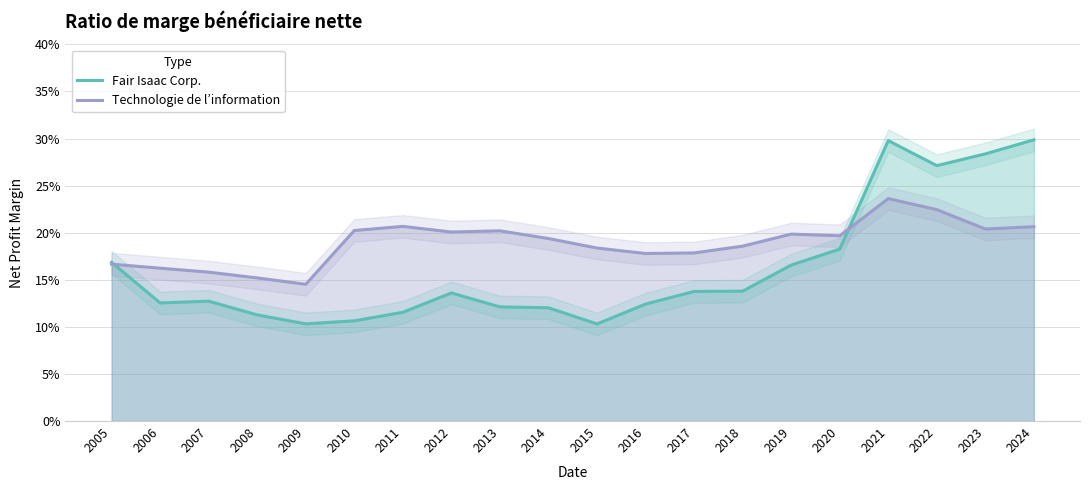

Reading left to right, what are all the values shown in this chart?

Fair Isaac Corp.: 2005=0.2	2006=0.1	2007=0.1	2008=0.1	2009=0.1	2010=0.1	2011=0.1	2012=0.1	2013=0.1	2014=0.1	2015=0.1	2016=0.1	2017=0.1	2018=0.1	2019=0.2	2020=0.2	2021=0.3	2022=0.3	2023=0.3	2024=0.3
Technologie de l’information: 2005=0.2	2006=0.2	2007=0.2	2008=0.2	2009=0.1	2010=0.2	2011=0.2	2012=0.2	2013=0.2	2014=0.2	2015=0.2	2016=0.2	2017=0.2	2018=0.2	2019=0.2	2020=0.2	2021=0.2	2022=0.2	2023=0.2	2024=0.2